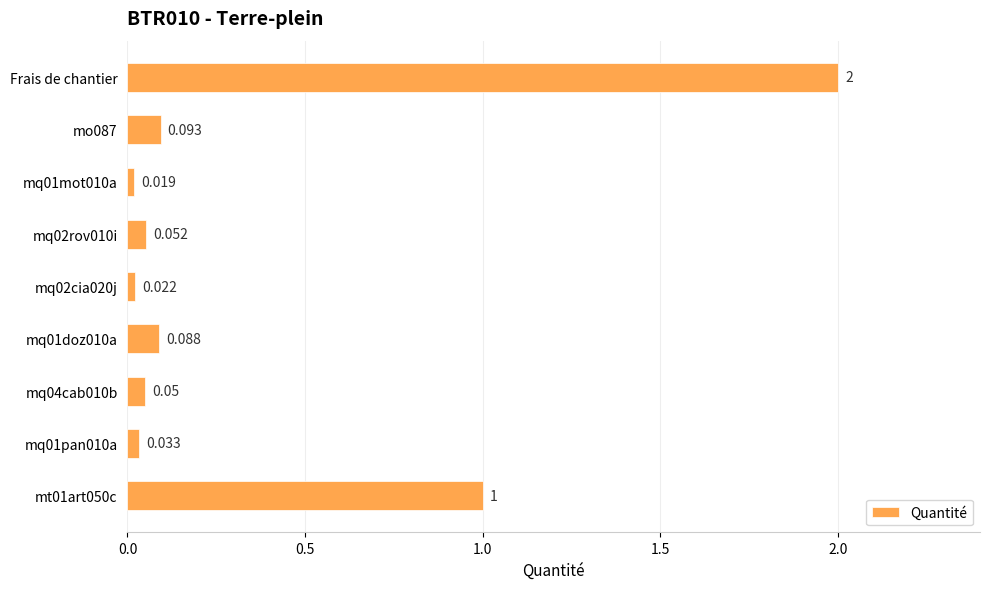

List the labels in order of value, largest first.

Frais de chantier, mt01art050c, mo087, mq01doz010a, mq02rov010i, mq04cab010b, mq01pan010a, mq02cia020j, mq01mot010a